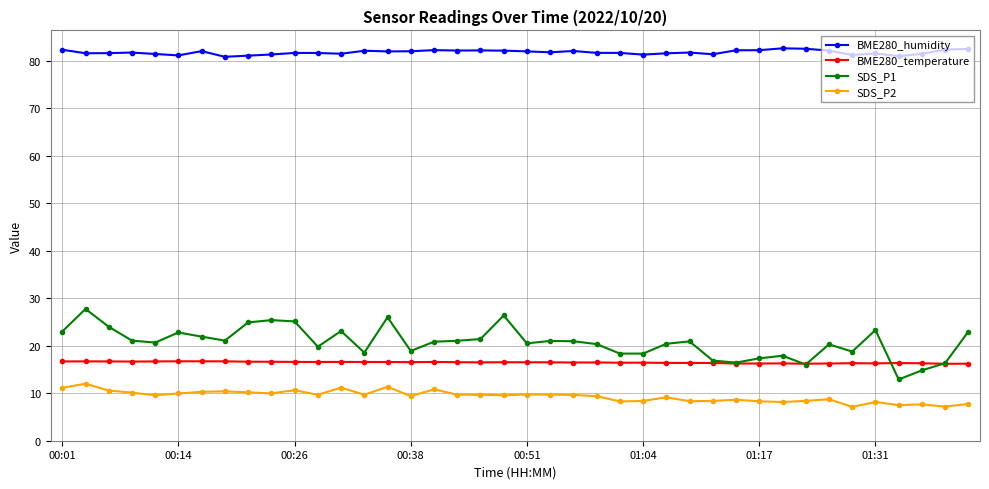

What is the minimum value shown in the chart?

7.1